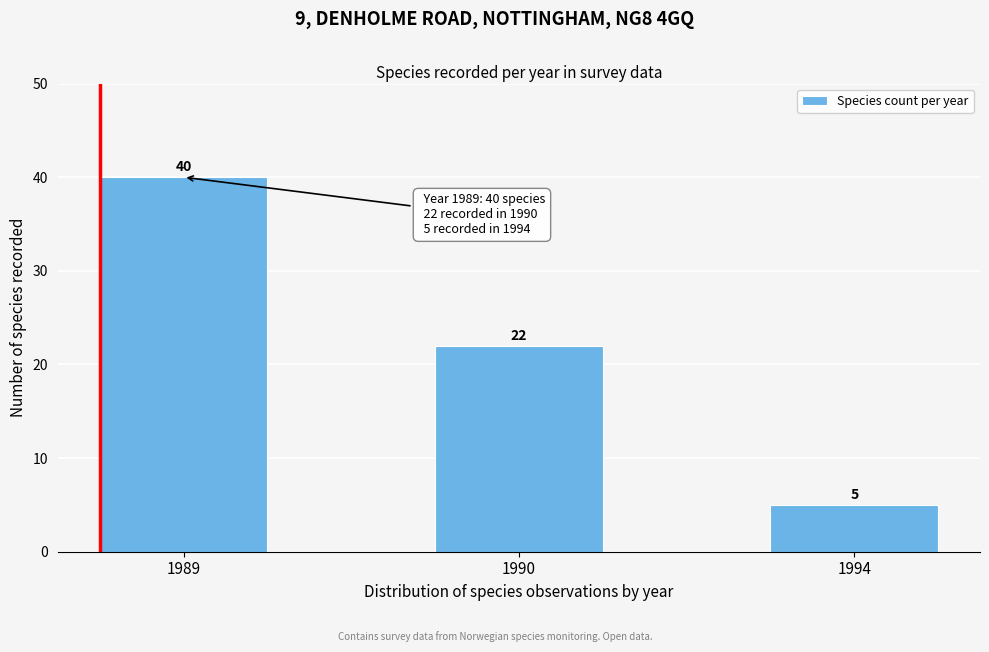

Reading right to left, list all the values displayed in this chart.

5	22	40